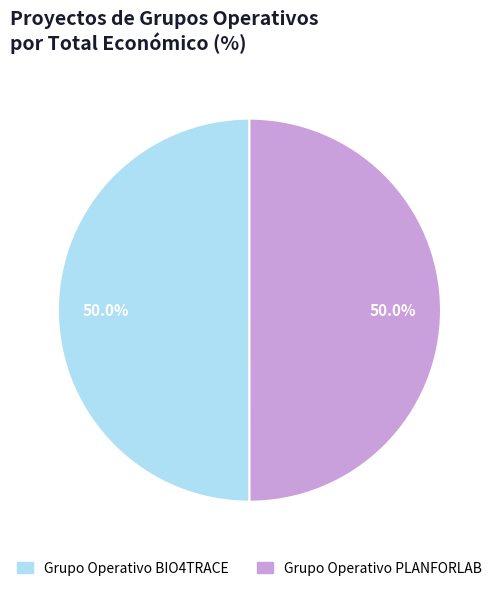

What percentage is the Grupo Operativo PLANFORLAB slice, to the nearest percent?

50%